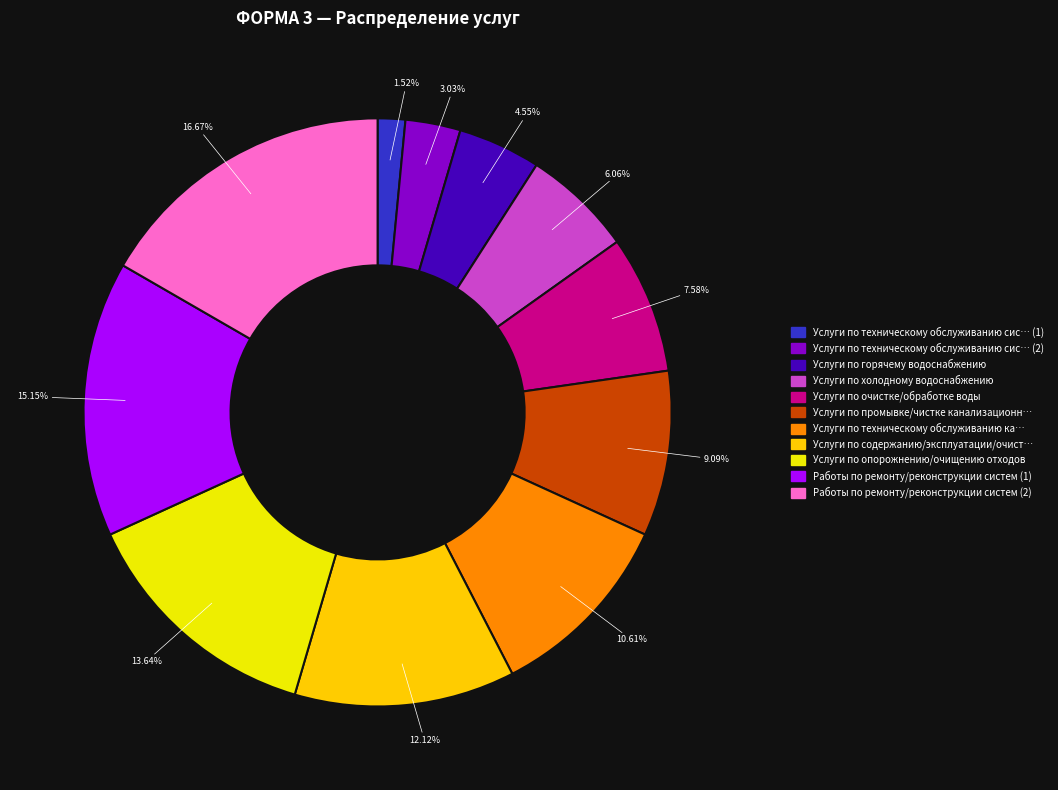

How many slices are in this pie chart?

11